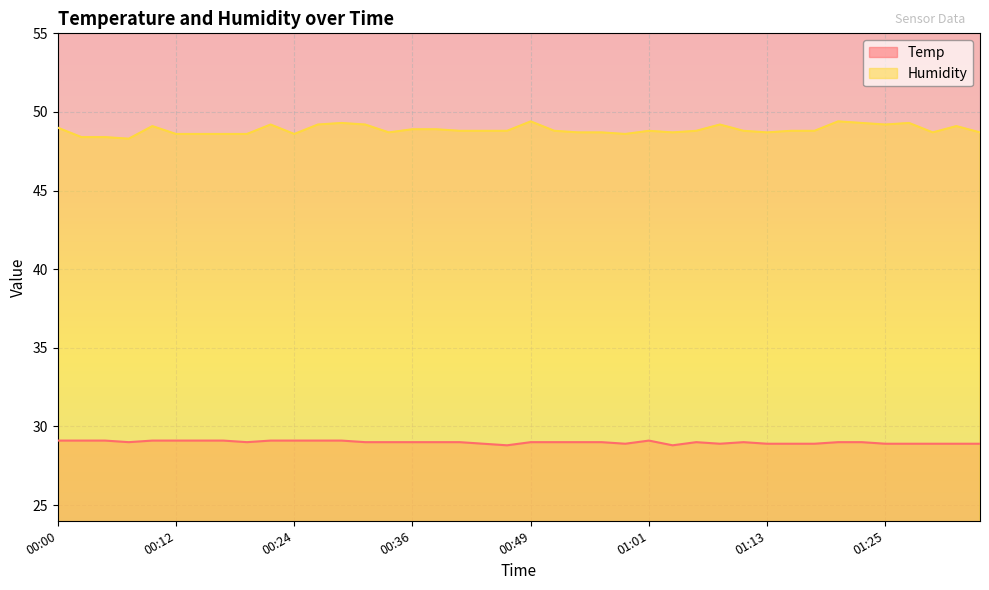

What is the difference between the second highest and second lowest values in the Temp series?

0.3